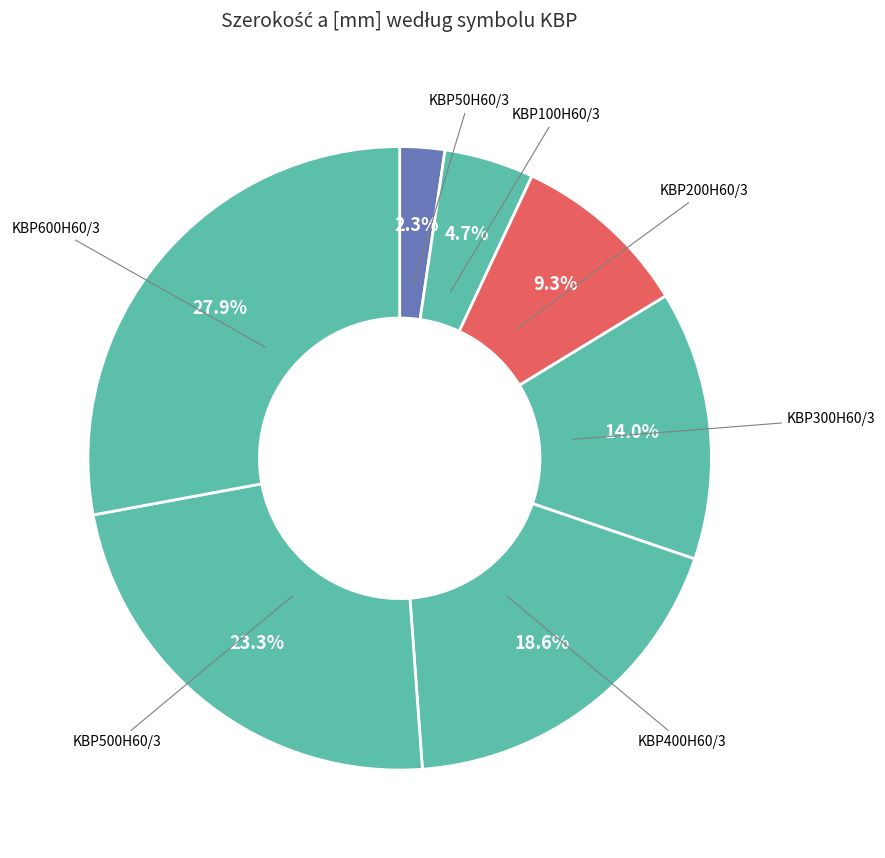

Which category has the biggest portion of the pie?

KBP600H60/3